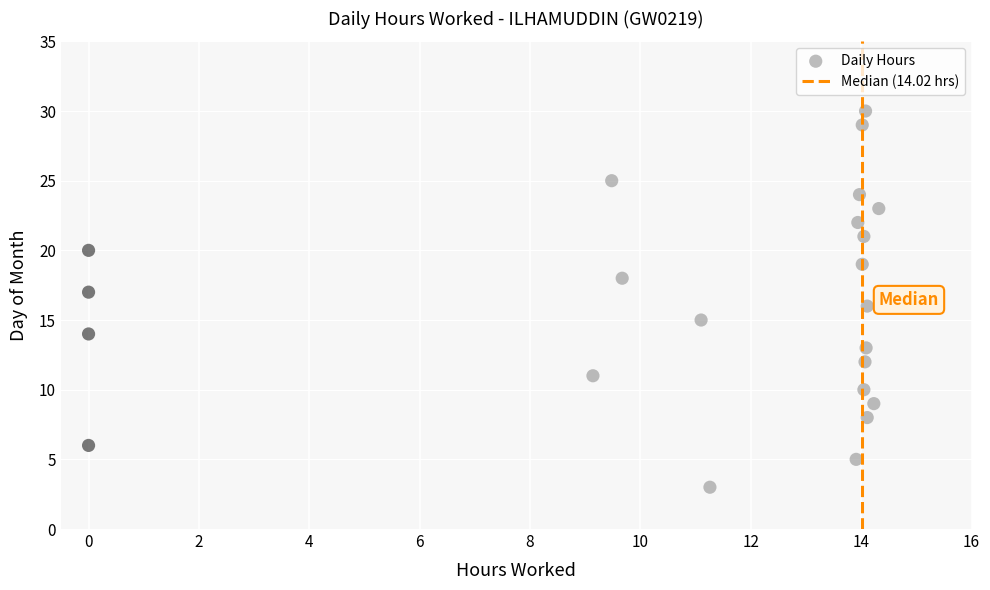

What is the range of Y values (max minus min)?

27